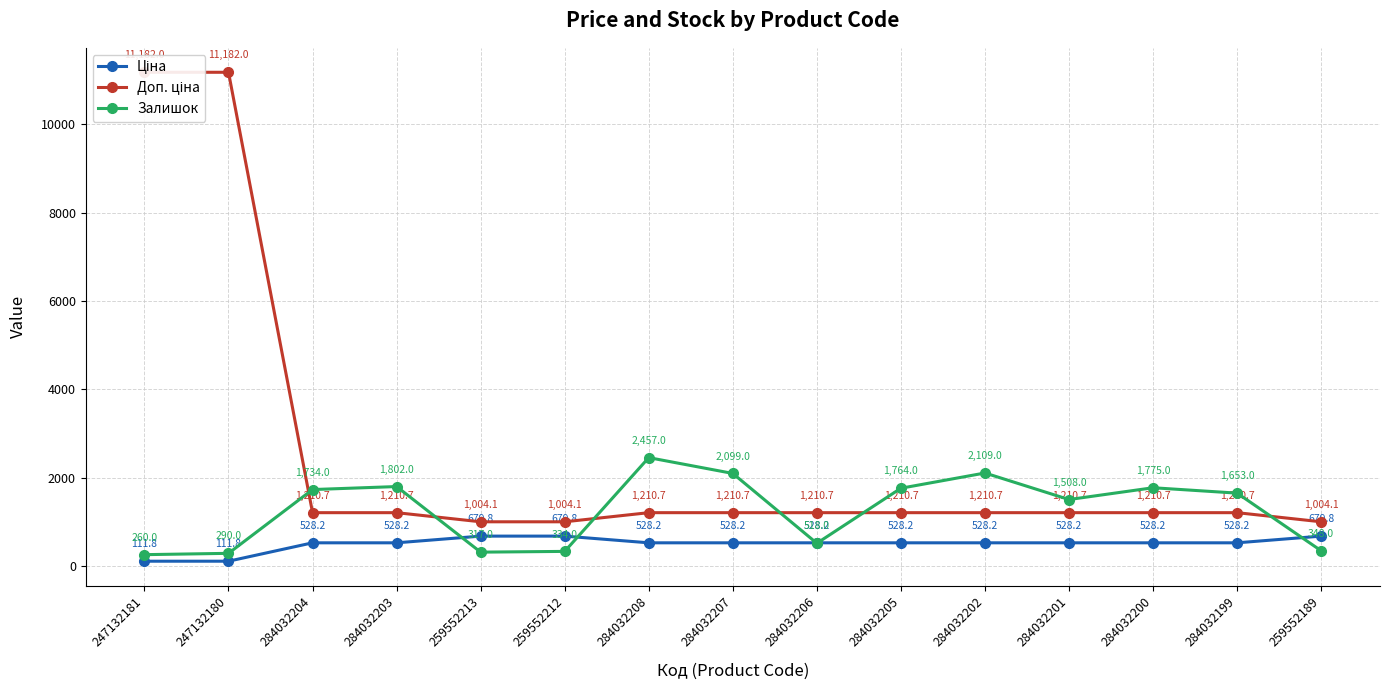

Where is Ціна nearest to the value 395?

284032204